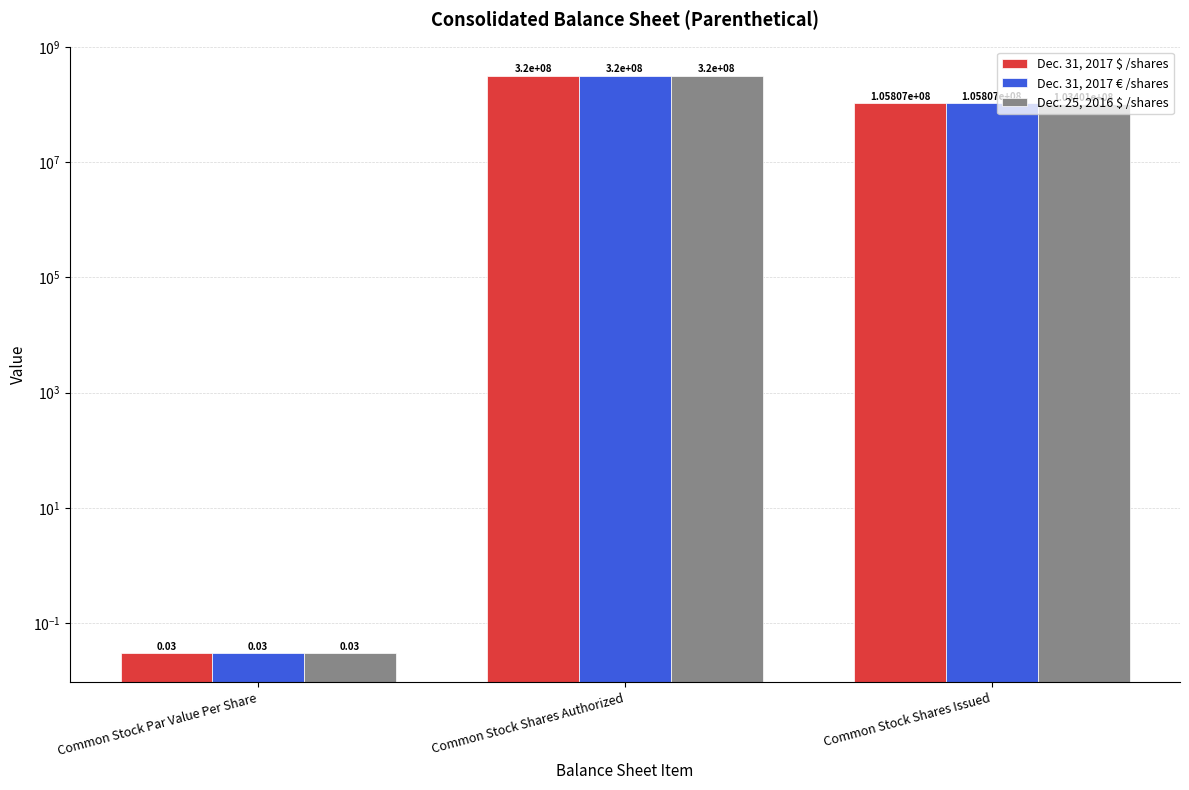

Where is Dec. 31, 2017$ / sharesshares nearest to the value 160000000?

Common Stock Shares Issued